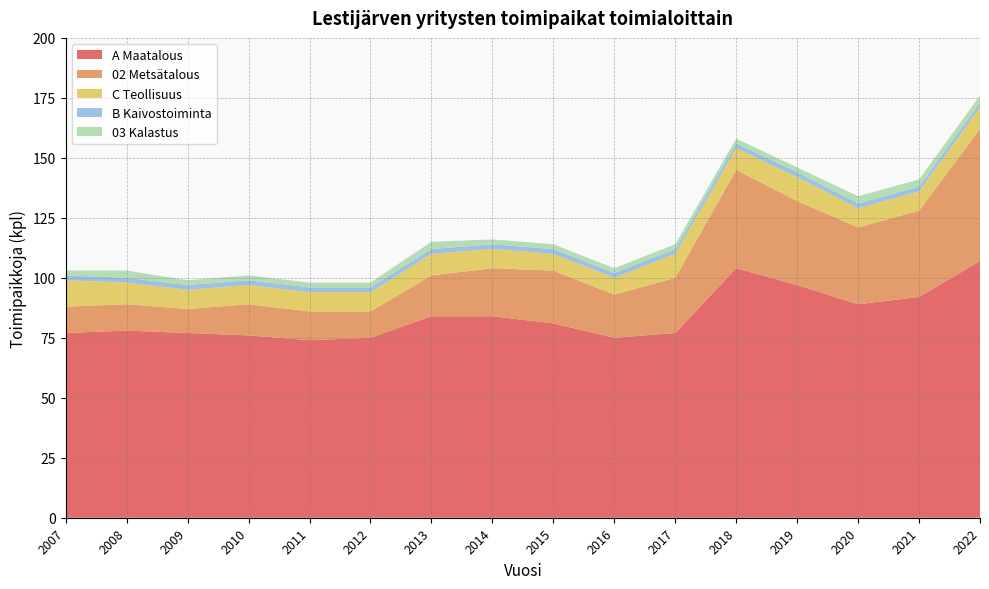

The value of A Maatalous at 2013 is 35. True or false?

False